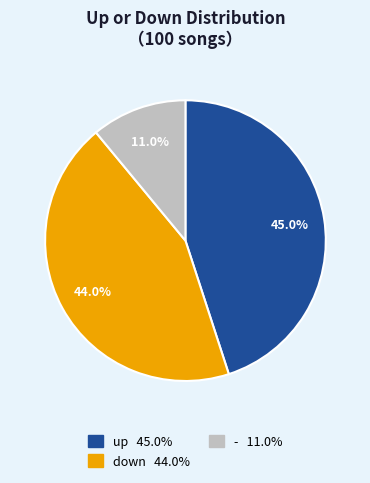

Does down represent more than half of the total?

No